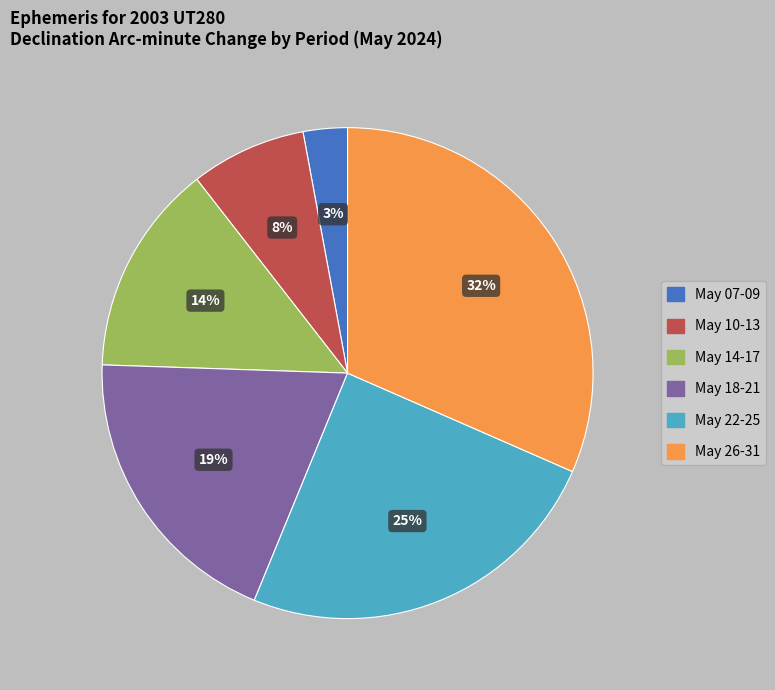

To the nearest percent, what is the difference between the largest and smallest slice percentages?

29%